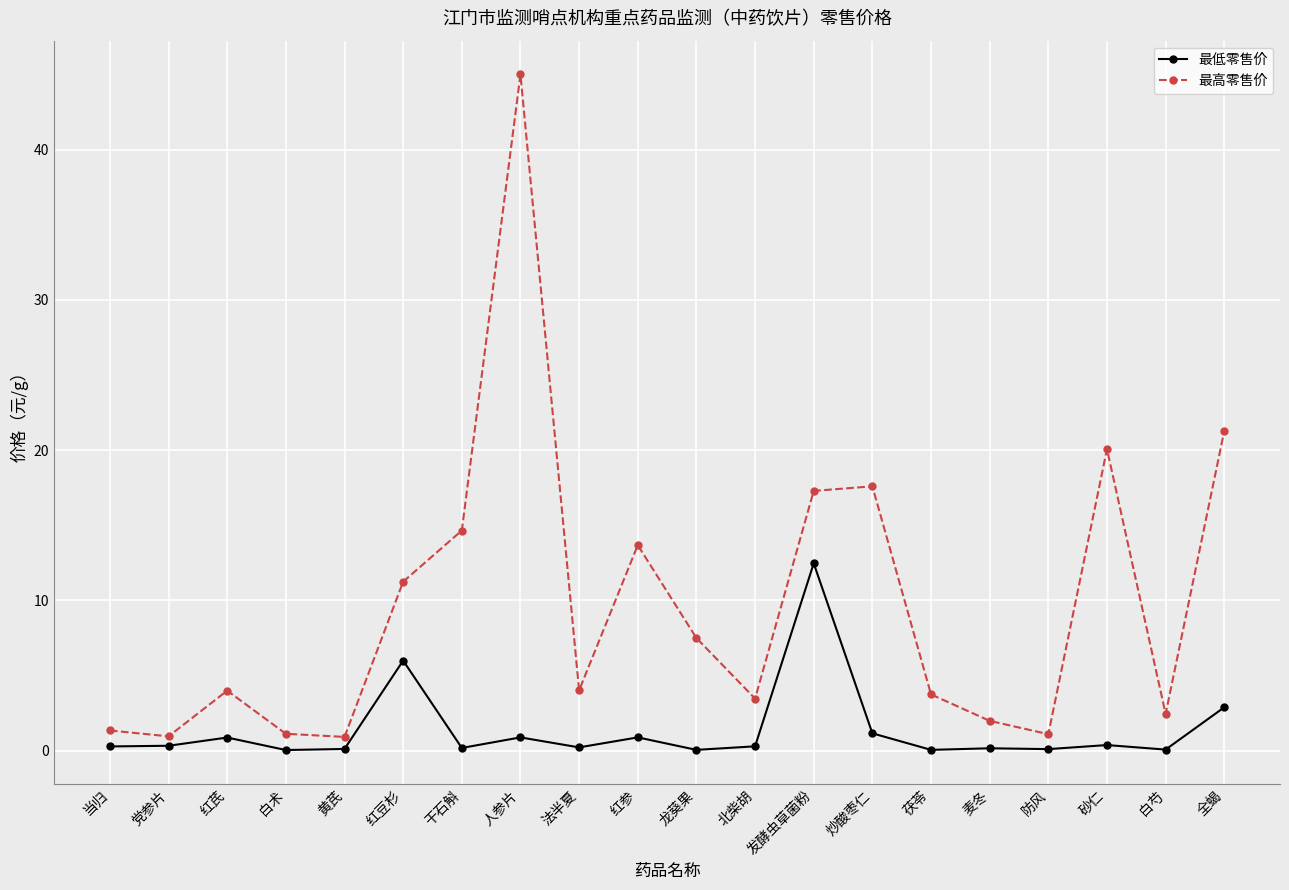

Count the number of categories in the chart.

20